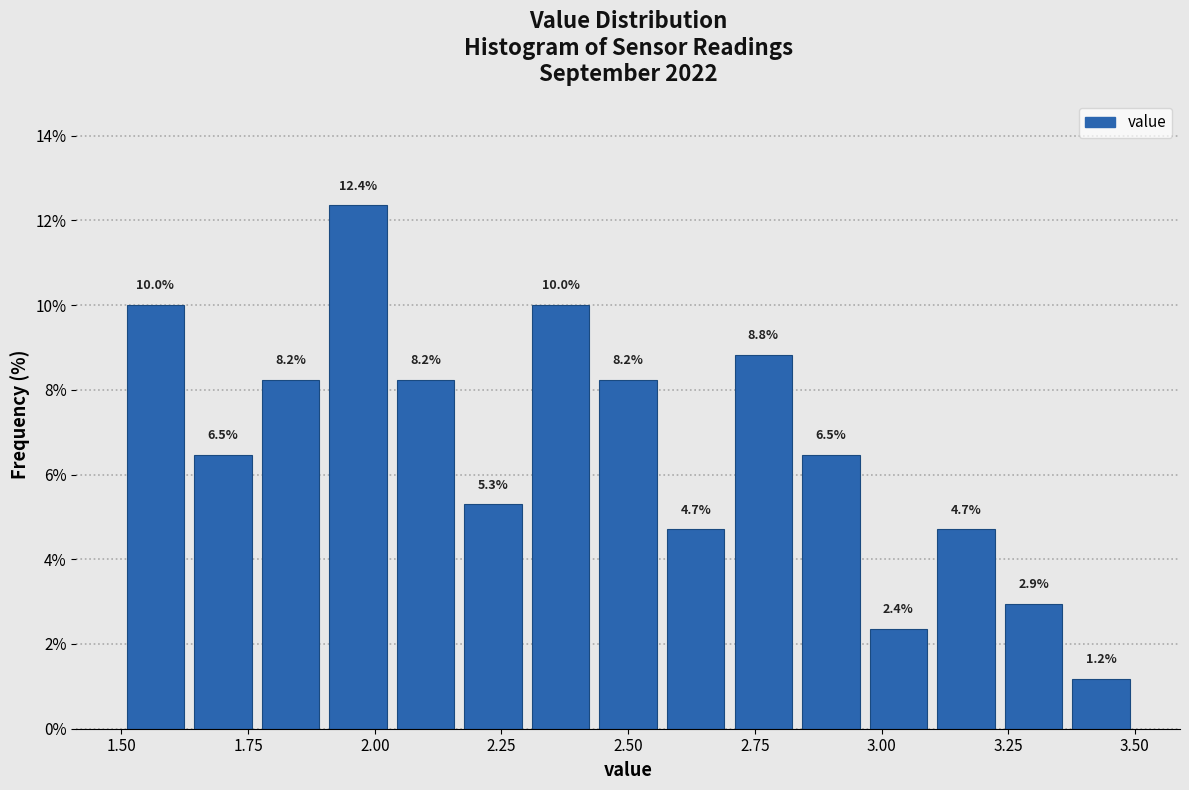

Around what value on the x-axis is the tallest bar? Give the approximate position of its centre, as read against the axis.

1.95